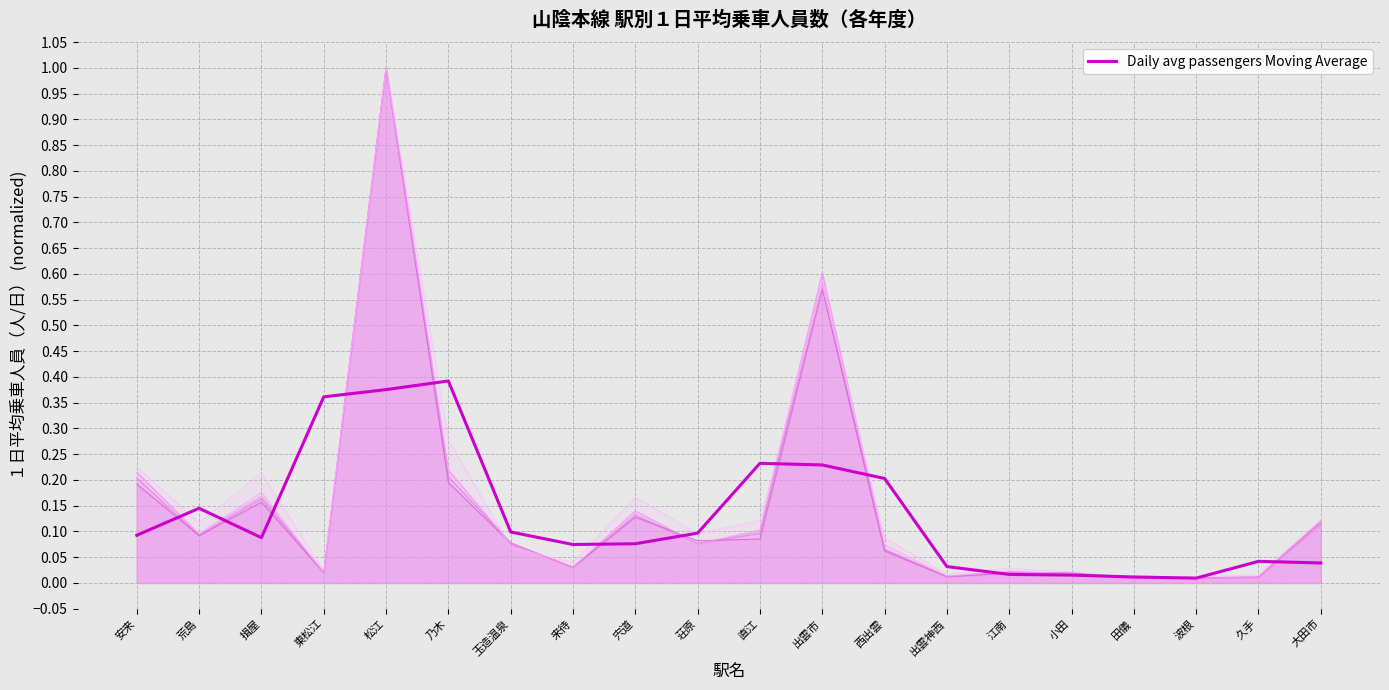

Between 西出雲 and 松江, which is larger?

松江